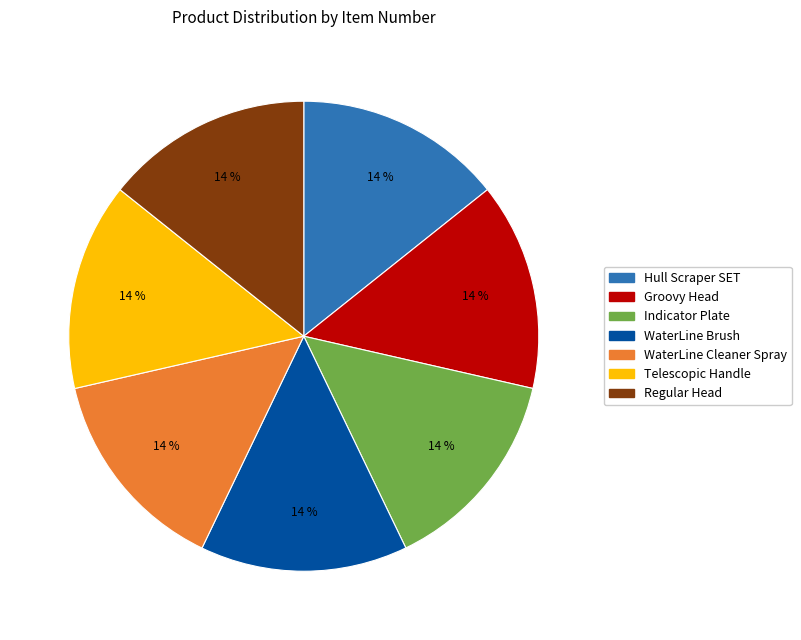

What percentage is the Telescopic Handle slice, to the nearest percent?

14%